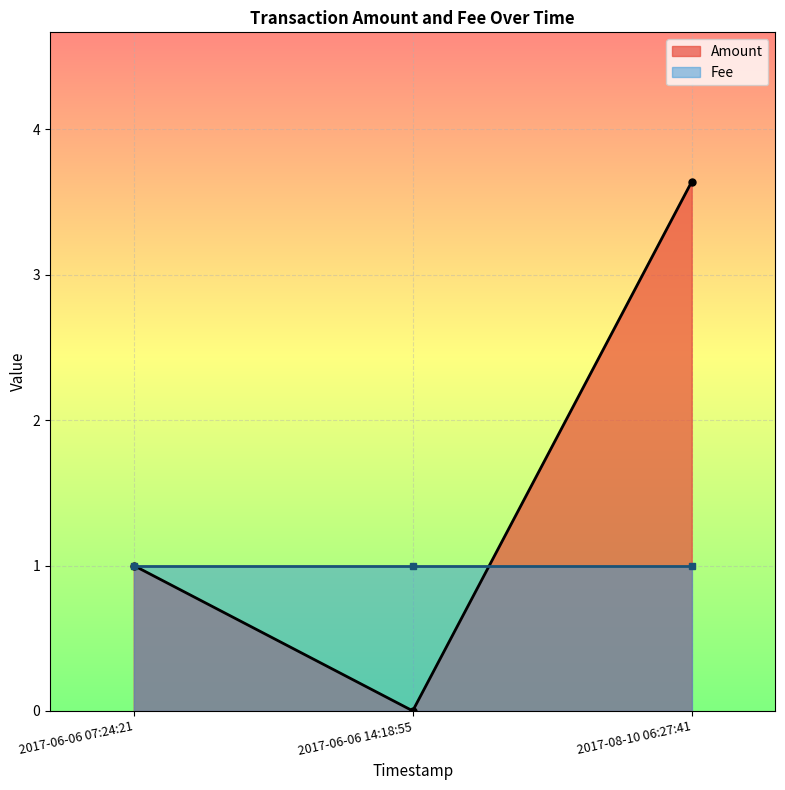

Which series has the largest total across all categories?

Amount